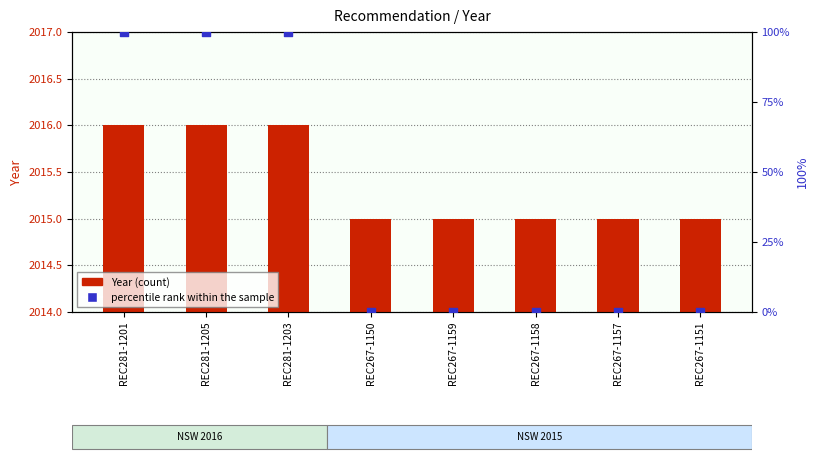

At which category is the sum across all series the highest?

REC281-1201